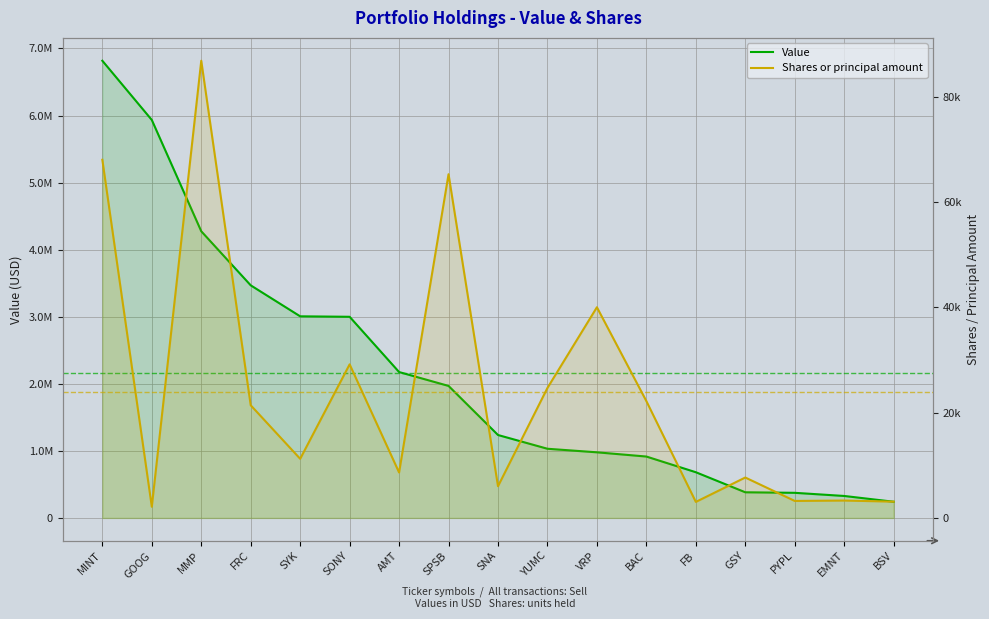

Count the number of categories in the chart.

17